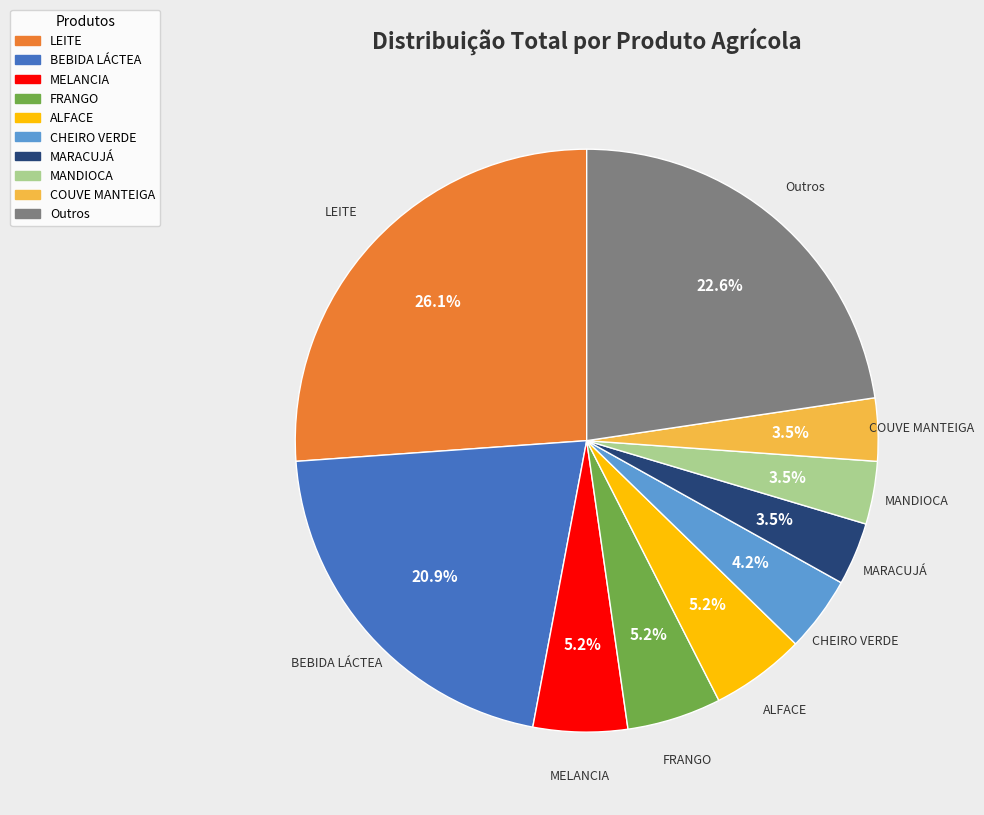

Is there any slice that represents more than half of the pie?

No